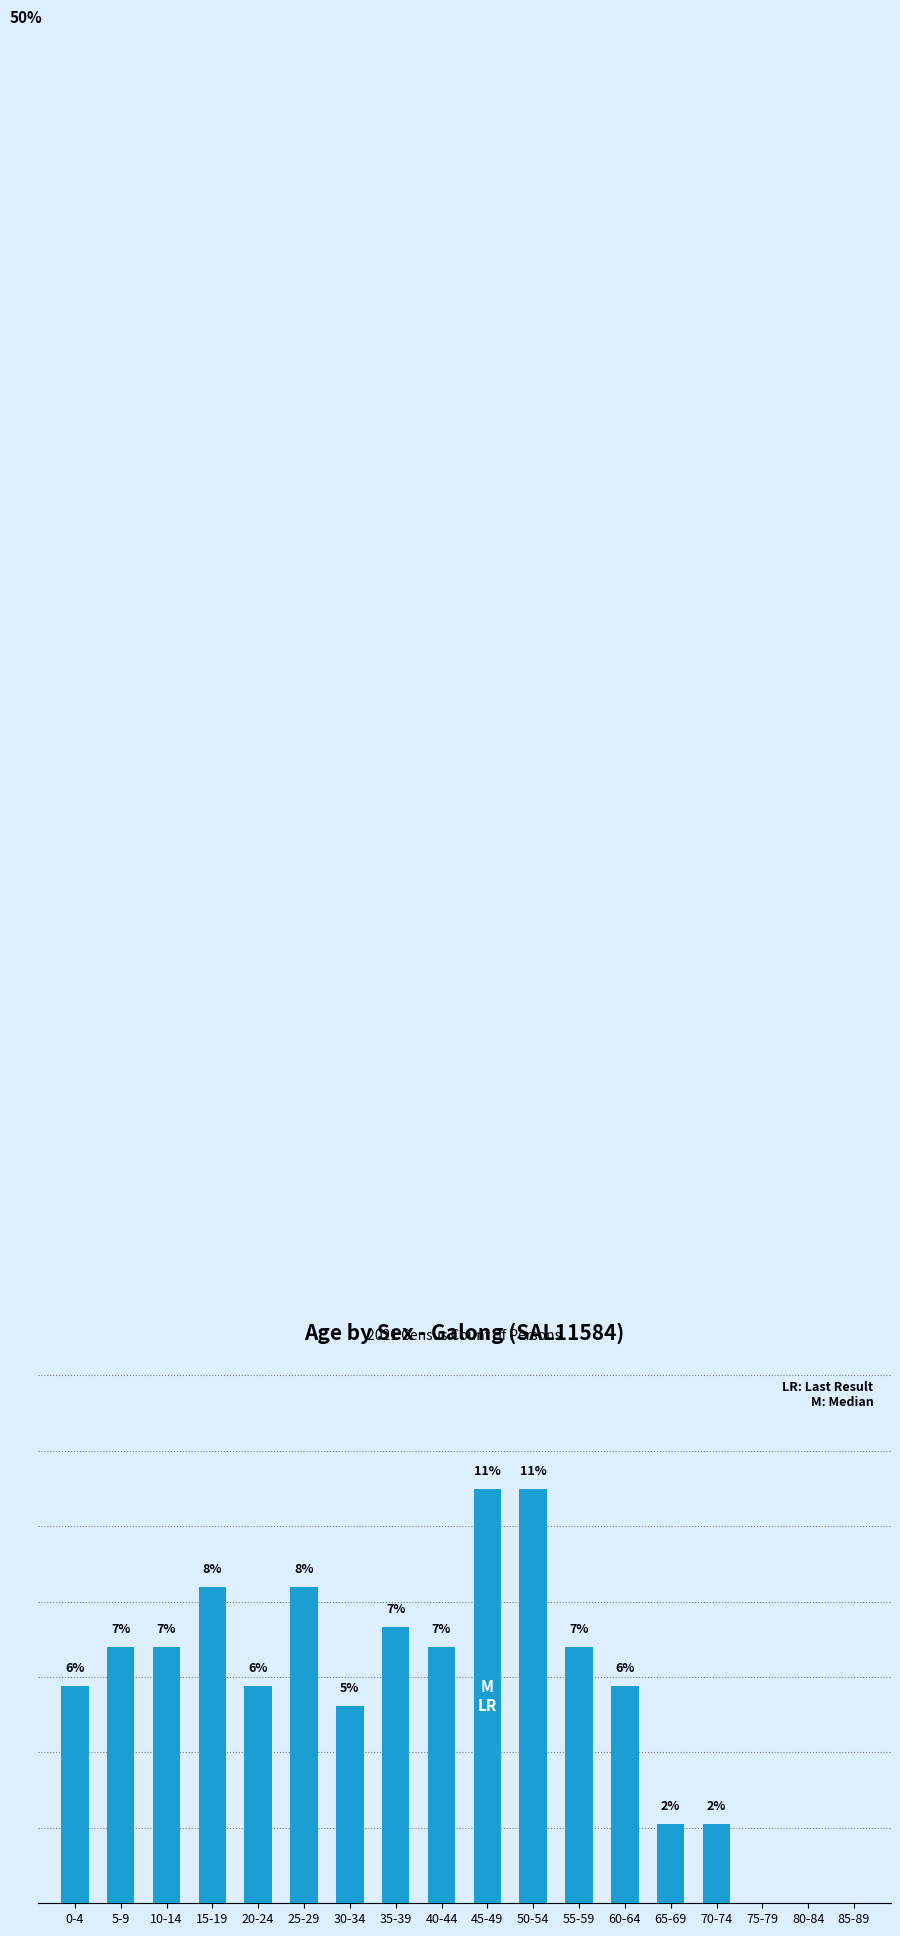

Which category has the highest value across all series?

45-49